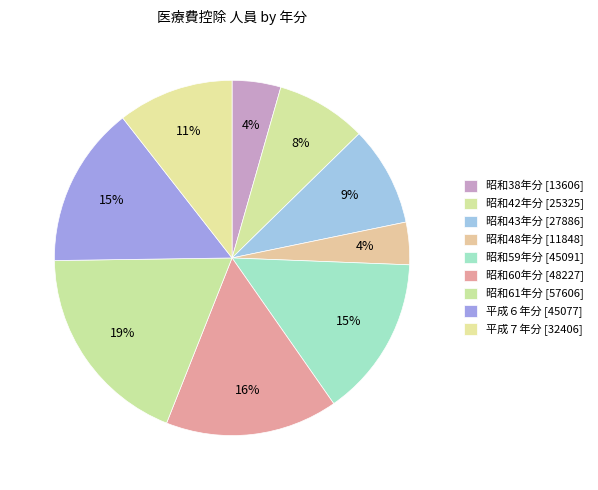

How many slices are in this pie chart?

9